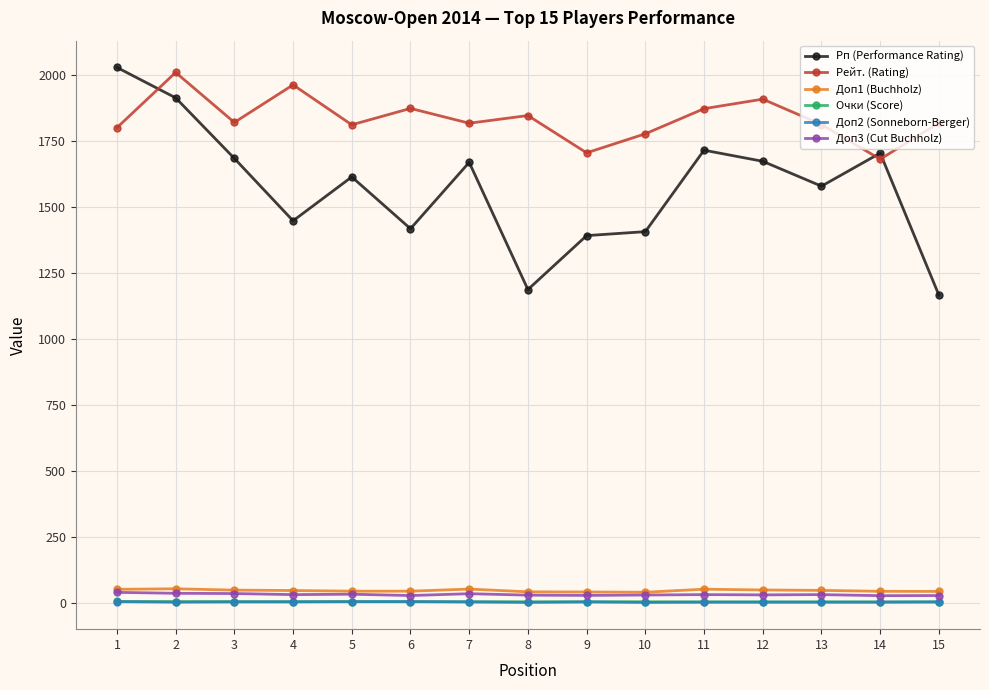

What are all the series names shown in the legend?

Рп (Performance Rating), Рейт. (Rating), Доп1 (Buchholz), Очки (Score), Доп2 (Sonneborn-Berger), Доп3 (Cut Buchholz)